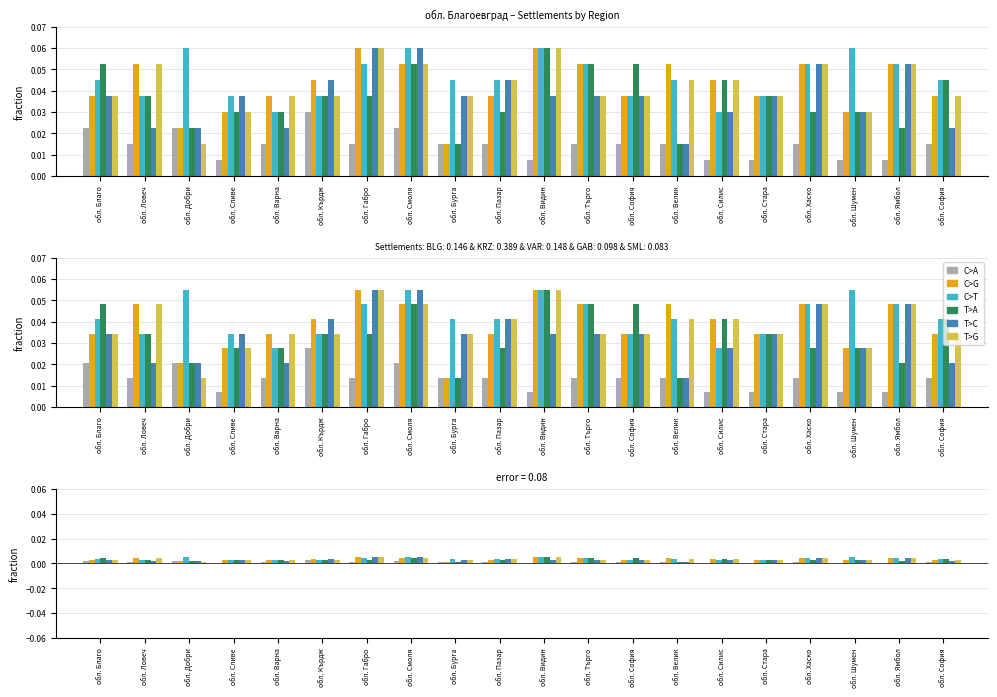

Which series has the largest total across all categories?

C>T